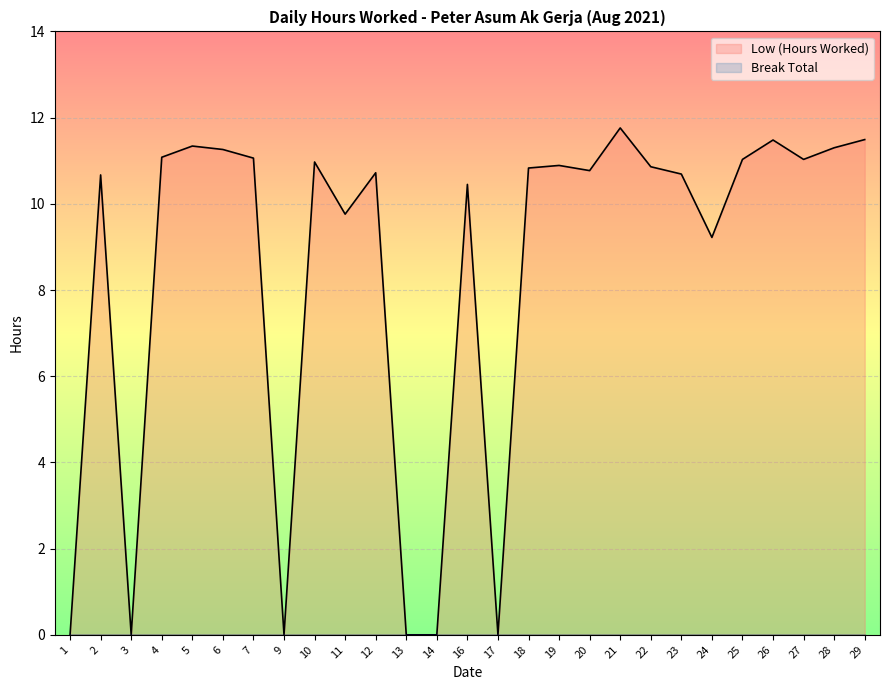

Reading left to right, transcribe all the data shown in this chart.

1=0.0	2=10.7	3=0.0	4=11.1	5=11.3	6=11.3	7=11.1	9=0.0	10=11.0	11=9.8	12=10.7	13=0.0	14=0.0	16=10.4	17=0.0	18=10.8	19=10.9	20=10.8	21=11.8	22=10.9	23=10.7	24=9.2	25=11.0	26=11.5	27=11.0	28=11.3	29=11.5